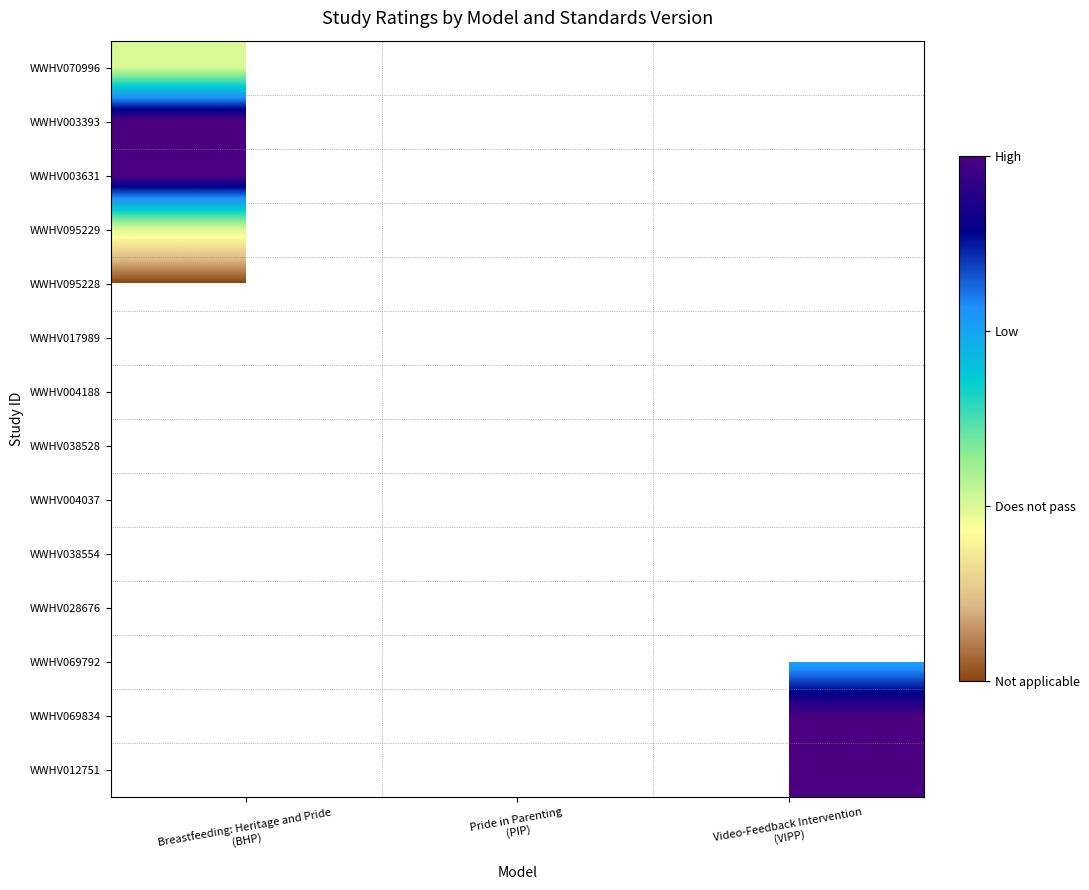

List the labels in order of WWHV017989 value, smallest first.

Breastfeeding: Heritage and Pride (BHP), Pride in Parenting (PIP), Video-Feedback Intervention (VIPP)